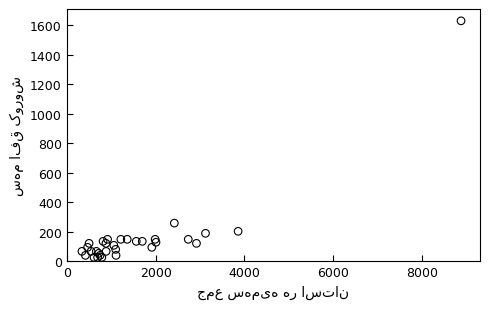

What Y value in the scatter plot is closest to 827?

259.1